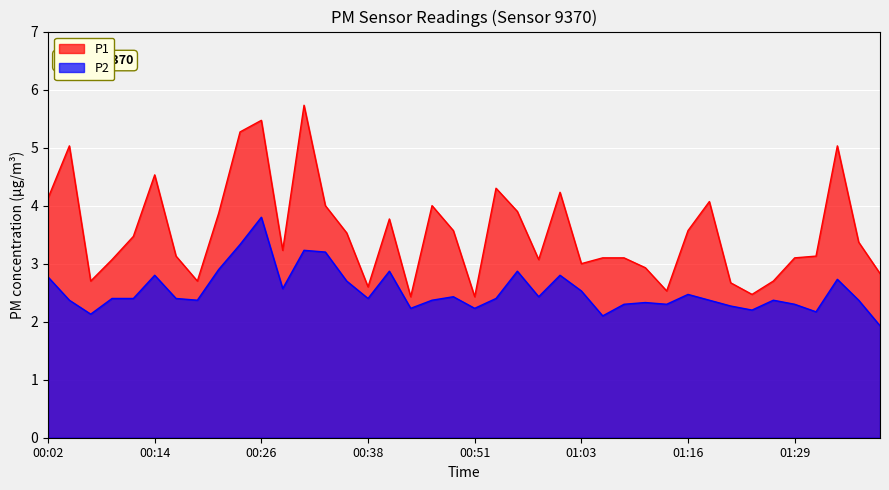

List the series in order of their overall mean, highest first.

P1, P2